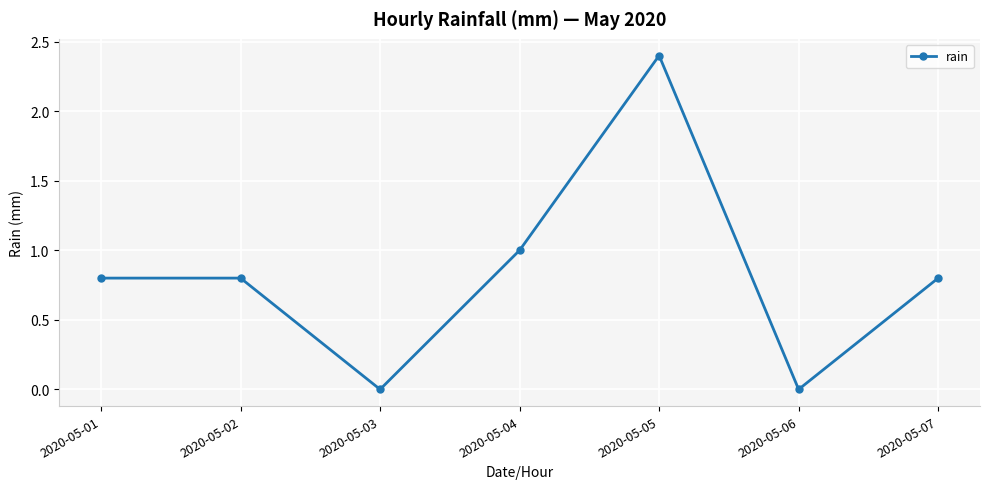

How many distinct data groups are displayed?

1